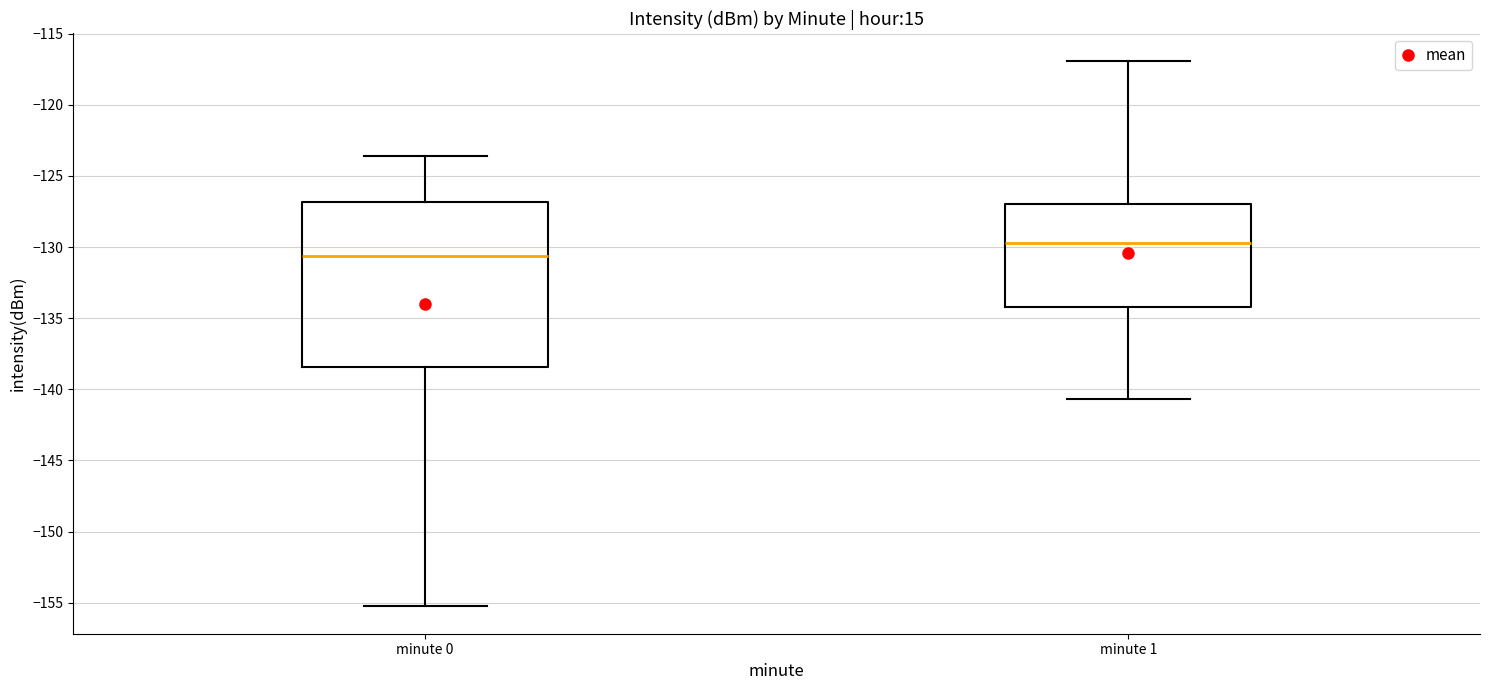

Comparing the boxes themselves (not the whiskers), which one is the tallest?

minute 0